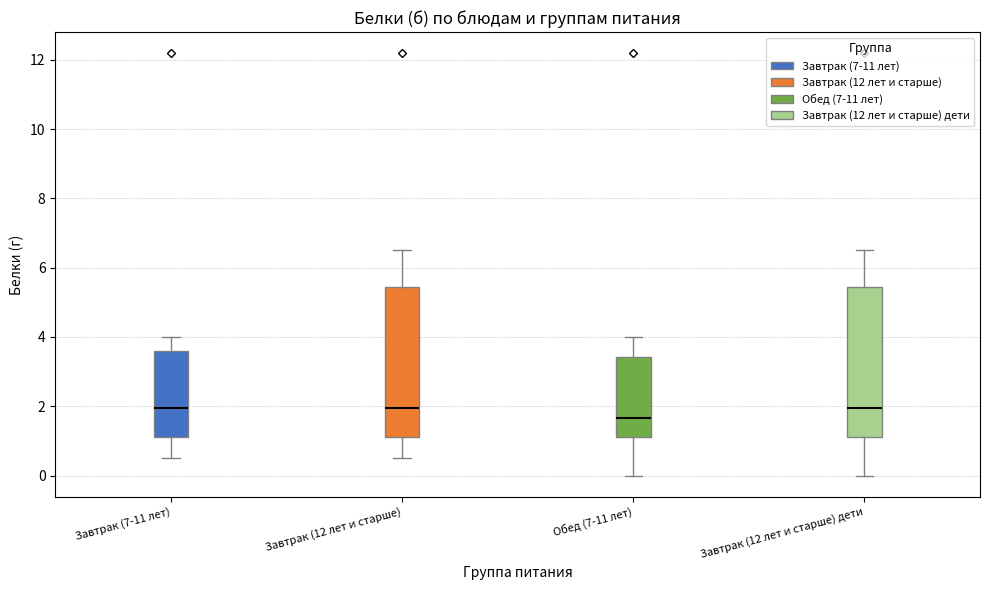

Which box has the lowest median line?

Обед (7-11 лет)